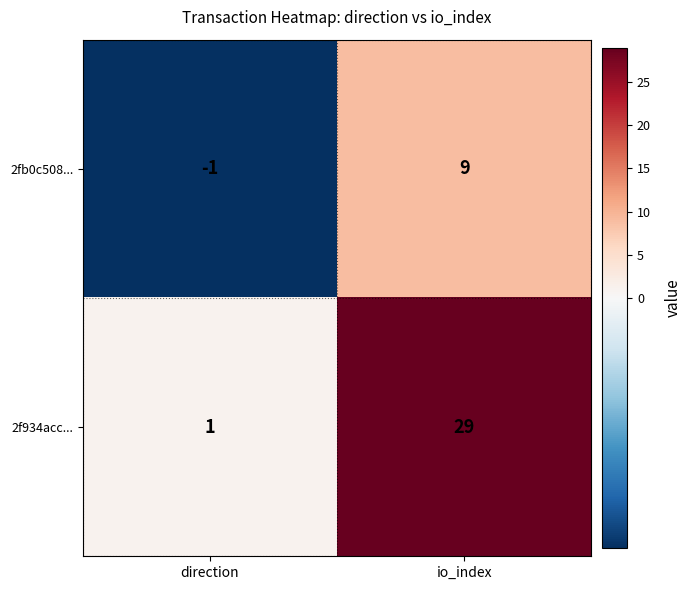

The 2f934acc... series shows 29 at io_index. True or false?

True